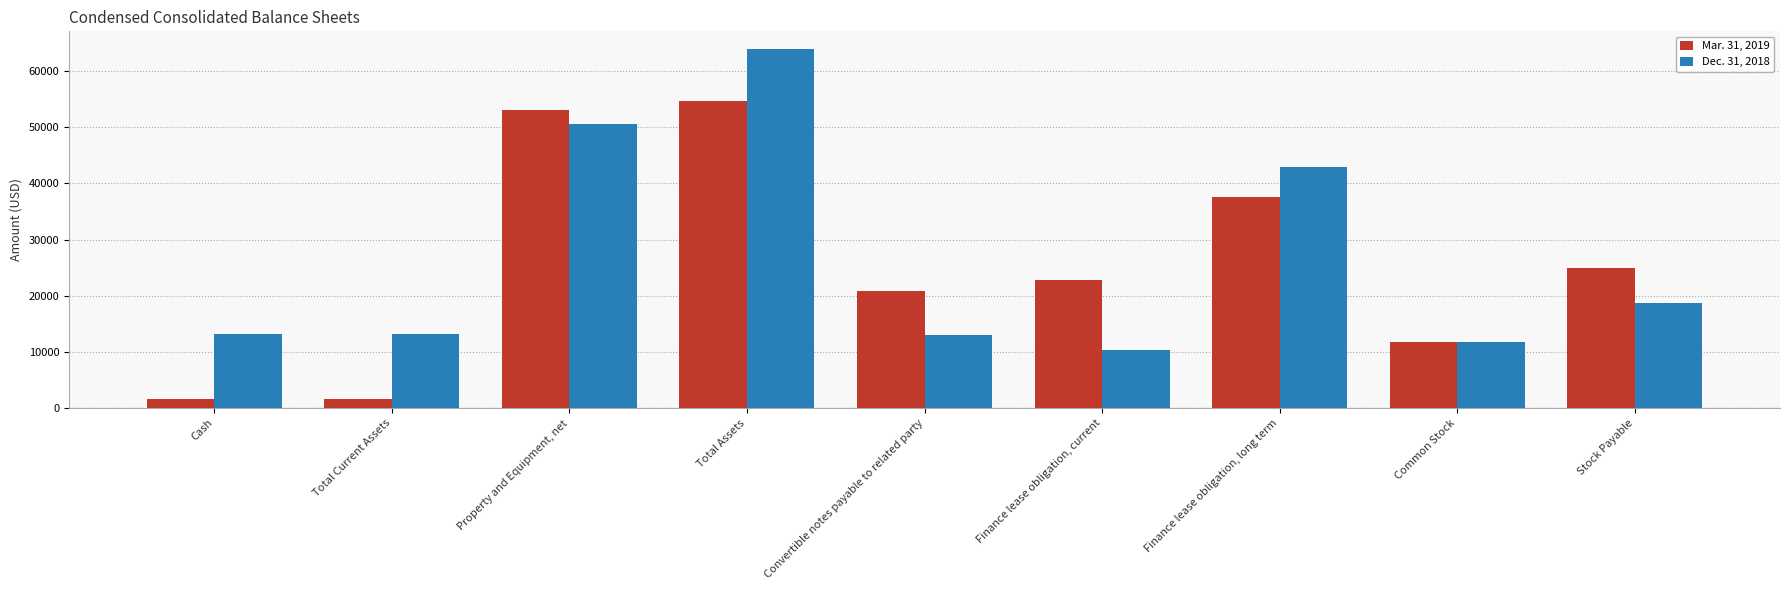

Which series has the largest total across all categories?

Dec. 31, 2018